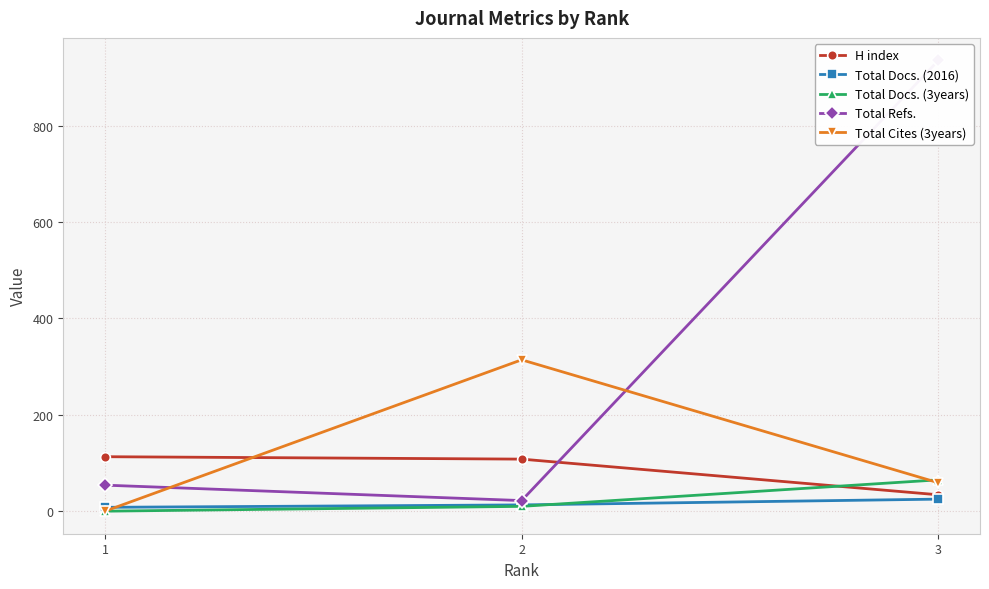

Is it true that Total Docs. (2016) equals 13 at 2?

True